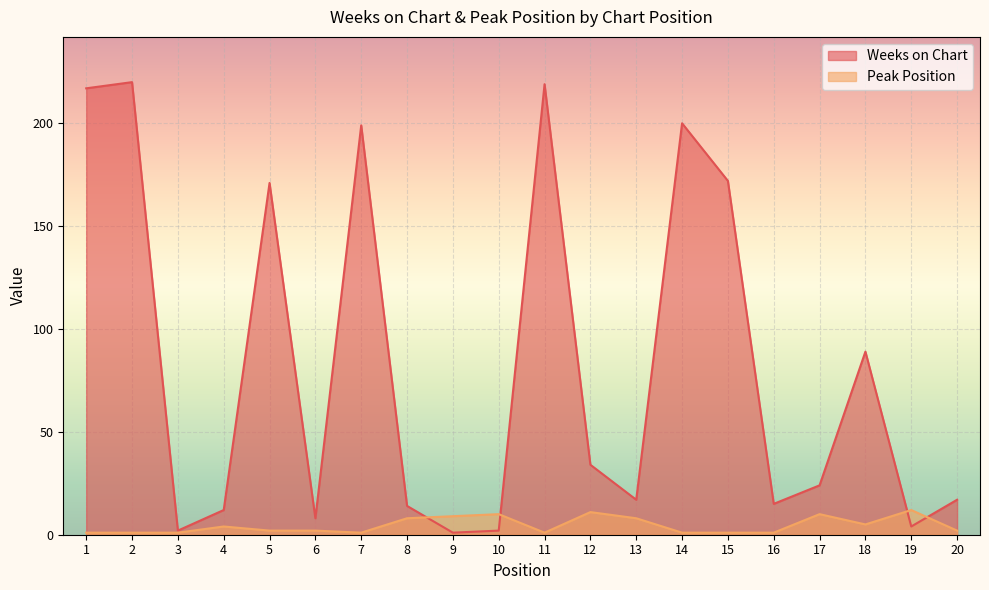

Which series ends up on top after the final intersection of Weeks on Chart and Peak Position?

Weeks on Chart